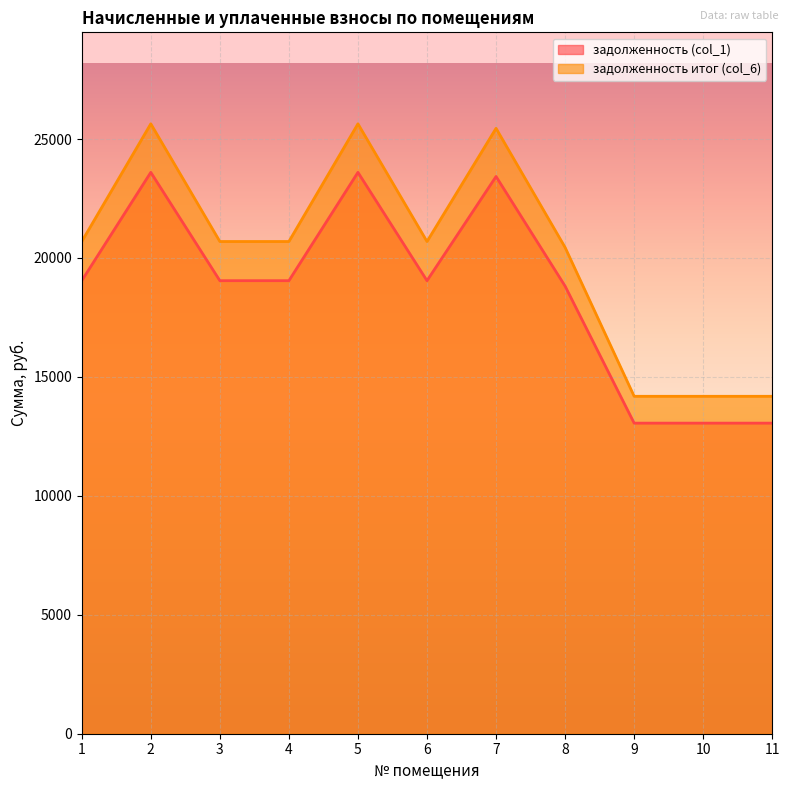

What is the average value of the задолженность итог (col_6) series?

20226.3